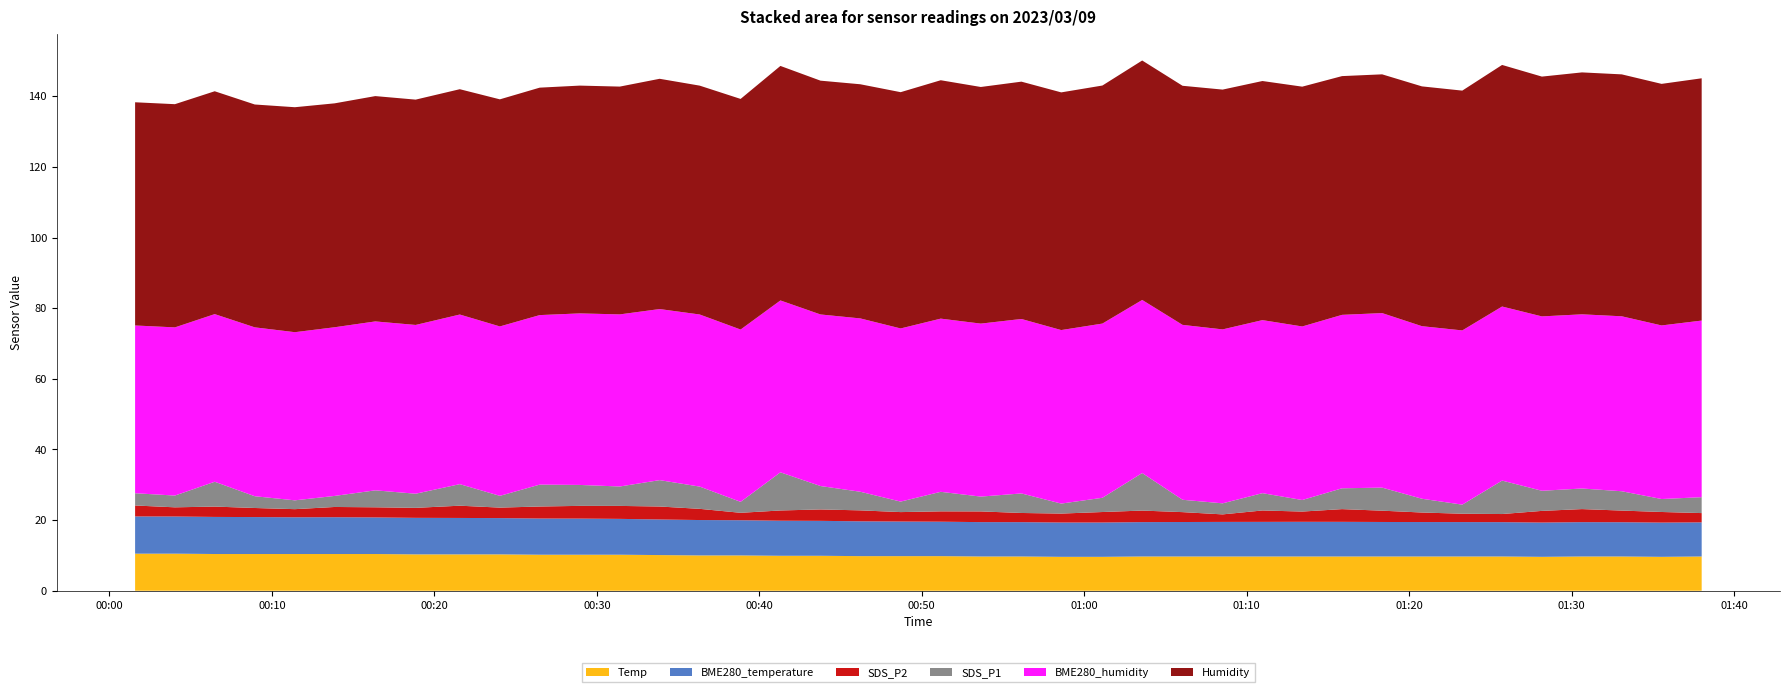

Reading left to right, transcribe all the data shown in this chart.

SDS_P1: 2023/03/09 00:01:35=3.5	2023/03/09 00:04:02=3.3	2023/03/09 00:06:29=7.0	2023/03/09 00:08:57=3.3	2023/03/09 00:11:25=2.5	2023/03/09 00:13:52=3.1	2023/03/09 00:16:22=4.8	2023/03/09 00:18:51=4.0	2023/03/09 00:21:34=6.1	2023/03/09 00:24:02=3.3	2023/03/09 00:26:29=6.2	2023/03/09 00:28:57=5.9	2023/03/09 00:31:25=5.5	2023/03/09 00:33:52=7.5	2023/03/09 00:36:20=6.3	2023/03/09 00:38:51=3.1	2023/03/09 00:41:18=10.8	2023/03/09 00:43:46=6.6	2023/03/09 00:46:13=5.3	2023/03/09 00:48:42=3.0	2023/03/09 00:51:10=5.5	2023/03/09 00:53:38=4.2	2023/03/09 00:56:08=5.5	2023/03/09 00:58:35=2.8	2023/03/09 01:01:07=4.0	2023/03/09 01:03:34=10.6	2023/03/09 01:06:03=3.5	2023/03/09 01:08:31=3.1	2023/03/09 01:10:58=4.9	2023/03/09 01:13:25=3.3	2023/03/09 01:15:52=5.9	2023/03/09 01:18:20=6.5	2023/03/09 01:20:47=3.9	2023/03/09 01:23:16=2.6	2023/03/09 01:25:43=9.5	2023/03/09 01:28:10=5.7	2023/03/09 01:30:38=5.8	2023/03/09 01:33:05=5.5	2023/03/09 01:35:32=3.7	2023/03/09 01:38:00=4.5
BME280_humidity: 2023/03/09 00:01:35=47.5	2023/03/09 00:04:02=47.6	2023/03/09 00:06:29=47.5	2023/03/09 00:08:57=47.8	2023/03/09 00:11:25=47.6	2023/03/09 00:13:52=47.8	2023/03/09 00:16:22=47.8	2023/03/09 00:18:51=47.8	2023/03/09 00:21:34=48.0	2023/03/09 00:24:02=48.0	2023/03/09 00:26:29=48.0	2023/03/09 00:28:57=48.6	2023/03/09 00:31:25=48.7	2023/03/09 00:33:52=48.4	2023/03/09 00:36:20=48.7	2023/03/09 00:38:51=48.8	2023/03/09 00:41:18=48.7	2023/03/09 00:43:46=48.6	2023/03/09 00:46:13=49.1	2023/03/09 00:48:42=49.0	2023/03/09 00:51:10=49.0	2023/03/09 00:53:38=49.0	2023/03/09 00:56:08=49.4	2023/03/09 00:58:35=49.1	2023/03/09 01:01:07=49.3	2023/03/09 01:03:34=49.0	2023/03/09 01:06:03=49.5	2023/03/09 01:08:31=49.2	2023/03/09 01:10:58=49.0	2023/03/09 01:13:25=49.1	2023/03/09 01:15:52=49.1	2023/03/09 01:18:20=49.4	2023/03/09 01:20:47=48.9	2023/03/09 01:23:16=49.3	2023/03/09 01:25:43=49.3	2023/03/09 01:28:10=49.4	2023/03/09 01:30:38=49.3	2023/03/09 01:33:05=49.5	2023/03/09 01:35:32=49.1	2023/03/09 01:38:00=50.0
BME280_temperature: 2023/03/09 00:01:35=10.5	2023/03/09 00:04:02=10.5	2023/03/09 00:06:29=10.5	2023/03/09 00:08:57=10.5	2023/03/09 00:11:25=10.4	2023/03/09 00:13:52=10.4	2023/03/09 00:16:22=10.4	2023/03/09 00:18:51=10.3	2023/03/09 00:21:34=10.3	2023/03/09 00:24:02=10.3	2023/03/09 00:26:29=10.2	2023/03/09 00:28:57=10.2	2023/03/09 00:31:25=10.2	2023/03/09 00:33:52=10.1	2023/03/09 00:36:20=10.0	2023/03/09 00:38:51=10.0	2023/03/09 00:41:18=9.9	2023/03/09 00:43:46=9.9	2023/03/09 00:46:13=9.9	2023/03/09 00:48:42=9.8	2023/03/09 00:51:10=9.8	2023/03/09 00:53:38=9.7	2023/03/09 00:56:08=9.7	2023/03/09 00:58:35=9.7	2023/03/09 01:01:07=9.7	2023/03/09 01:03:34=9.7	2023/03/09 01:06:03=9.8	2023/03/09 01:08:31=9.8	2023/03/09 01:10:58=9.8	2023/03/09 01:13:25=9.8	2023/03/09 01:15:52=9.8	2023/03/09 01:18:20=9.8	2023/03/09 01:20:47=9.8	2023/03/09 01:23:16=9.7	2023/03/09 01:25:43=9.7	2023/03/09 01:28:10=9.7	2023/03/09 01:30:38=9.7	2023/03/09 01:33:05=9.7	2023/03/09 01:35:32=9.7	2023/03/09 01:38:00=9.7
Humidity: 2023/03/09 00:01:35=63.2	2023/03/09 00:04:02=63.2	2023/03/09 00:06:29=63.1	2023/03/09 00:08:57=63.1	2023/03/09 00:11:25=63.7	2023/03/09 00:13:52=63.4	2023/03/09 00:16:22=63.8	2023/03/09 00:18:51=63.8	2023/03/09 00:21:34=63.8	2023/03/09 00:24:02=64.3	2023/03/09 00:26:29=64.4	2023/03/09 00:28:57=64.5	2023/03/09 00:31:25=64.5	2023/03/09 00:33:52=65.2	2023/03/09 00:36:20=64.8	2023/03/09 00:38:51=65.3	2023/03/09 00:41:18=66.4	2023/03/09 00:43:46=66.2	2023/03/09 00:46:13=66.3	2023/03/09 00:48:42=66.9	2023/03/09 00:51:10=67.5	2023/03/09 00:53:38=67.0	2023/03/09 00:56:08=67.2	2023/03/09 00:58:35=67.3	2023/03/09 01:01:07=67.4	2023/03/09 01:03:34=67.8	2023/03/09 01:06:03=67.7	2023/03/09 01:08:31=67.9	2023/03/09 01:10:58=67.7	2023/03/09 01:13:25=67.9	2023/03/09 01:15:52=67.6	2023/03/09 01:18:20=67.6	2023/03/09 01:20:47=67.9	2023/03/09 01:23:16=67.9	2023/03/09 01:25:43=68.4	2023/03/09 01:28:10=67.9	2023/03/09 01:30:38=68.5	2023/03/09 01:33:05=68.5	2023/03/09 01:35:32=68.4	2023/03/09 01:38:00=68.6
Temp: 2023/03/09 00:01:35=10.5	2023/03/09 00:04:02=10.5	2023/03/09 00:06:29=10.4	2023/03/09 00:08:57=10.4	2023/03/09 00:11:25=10.4	2023/03/09 00:13:52=10.4	2023/03/09 00:16:22=10.4	2023/03/09 00:18:51=10.3	2023/03/09 00:21:34=10.3	2023/03/09 00:24:02=10.3	2023/03/09 00:26:29=10.2	2023/03/09 00:28:57=10.2	2023/03/09 00:31:25=10.2	2023/03/09 00:33:52=10.1	2023/03/09 00:36:20=10.0	2023/03/09 00:38:51=10.0	2023/03/09 00:41:18=9.9	2023/03/09 00:43:46=9.9	2023/03/09 00:46:13=9.8	2023/03/09 00:48:42=9.8	2023/03/09 00:51:10=9.8	2023/03/09 00:53:38=9.7	2023/03/09 00:56:08=9.7	2023/03/09 00:58:35=9.6	2023/03/09 01:01:07=9.6	2023/03/09 01:03:34=9.7	2023/03/09 01:06:03=9.7	2023/03/09 01:08:31=9.7	2023/03/09 01:10:58=9.7	2023/03/09 01:13:25=9.7	2023/03/09 01:15:52=9.7	2023/03/09 01:18:20=9.7	2023/03/09 01:20:47=9.7	2023/03/09 01:23:16=9.7	2023/03/09 01:25:43=9.7	2023/03/09 01:28:10=9.6	2023/03/09 01:30:38=9.7	2023/03/09 01:33:05=9.7	2023/03/09 01:35:32=9.6	2023/03/09 01:38:00=9.7
SDS_P2: 2023/03/09 00:01:35=3.1	2023/03/09 00:04:02=2.6	2023/03/09 00:06:29=2.9	2023/03/09 00:08:57=2.6	2023/03/09 00:11:25=2.3	2023/03/09 00:13:52=2.9	2023/03/09 00:16:22=2.9	2023/03/09 00:18:51=2.8	2023/03/09 00:21:34=3.5	2023/03/09 00:24:02=3.0	2023/03/09 00:26:29=3.4	2023/03/09 00:28:57=3.6	2023/03/09 00:31:25=3.7	2023/03/09 00:33:52=3.7	2023/03/09 00:36:20=3.2	2023/03/09 00:38:51=2.1	2023/03/09 00:41:18=2.9	2023/03/09 00:43:46=3.2	2023/03/09 00:46:13=3.1	2023/03/09 00:48:42=2.7	2023/03/09 00:51:10=2.9	2023/03/09 00:53:38=3.0	2023/03/09 00:56:08=2.6	2023/03/09 00:58:35=2.5	2023/03/09 01:01:07=3.0	2023/03/09 01:03:34=3.3	2023/03/09 01:06:03=2.8	2023/03/09 01:08:31=2.1	2023/03/09 01:10:58=3.2	2023/03/09 01:13:25=2.9	2023/03/09 01:15:52=3.6	2023/03/09 01:18:20=3.2	2023/03/09 01:20:47=2.7	2023/03/09 01:23:16=2.4	2023/03/09 01:25:43=2.3	2023/03/09 01:28:10=3.3	2023/03/09 01:30:38=3.7	2023/03/09 01:33:05=3.3	2023/03/09 01:35:32=3.0	2023/03/09 01:38:00=2.6